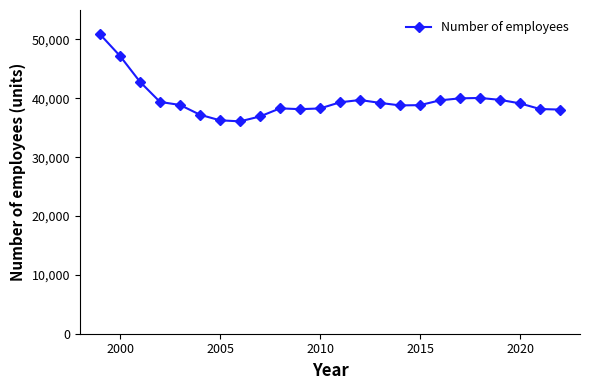

True or false: the data has more than 0 interior local peaks.

True